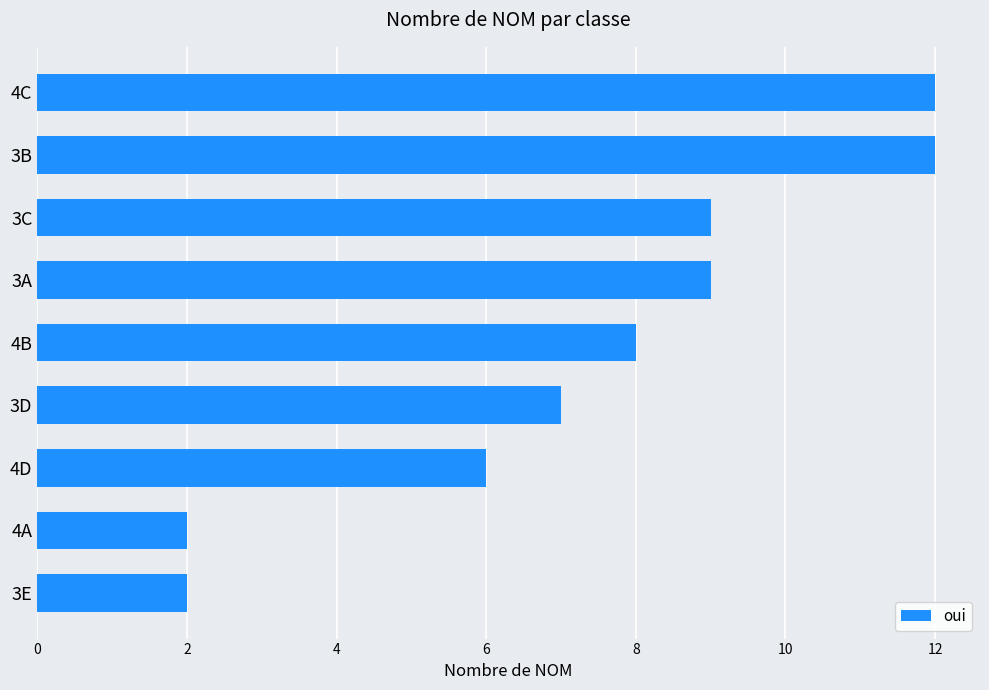

Reading top to bottom, transcribe all the data shown in this chart.

4C=12	3B=12	3C=9	3A=9	4B=8	3D=7	4D=6	4A=2	3E=2